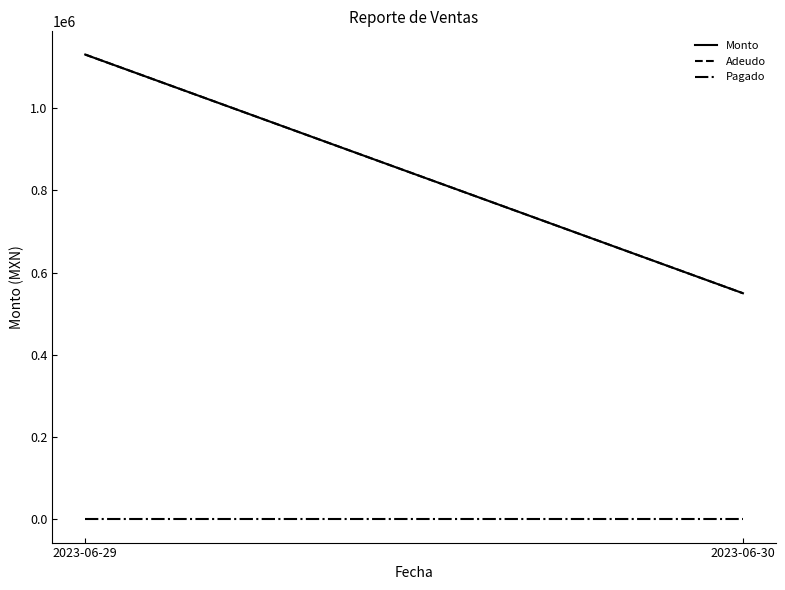

What is the difference between the maximum and minimum values in the Adeudo series?

580137.1